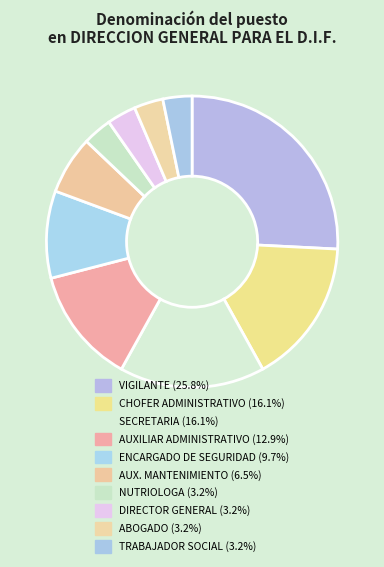

Is it true that CHOFER ADMINISTRATIVO is 16% of the pie?

True